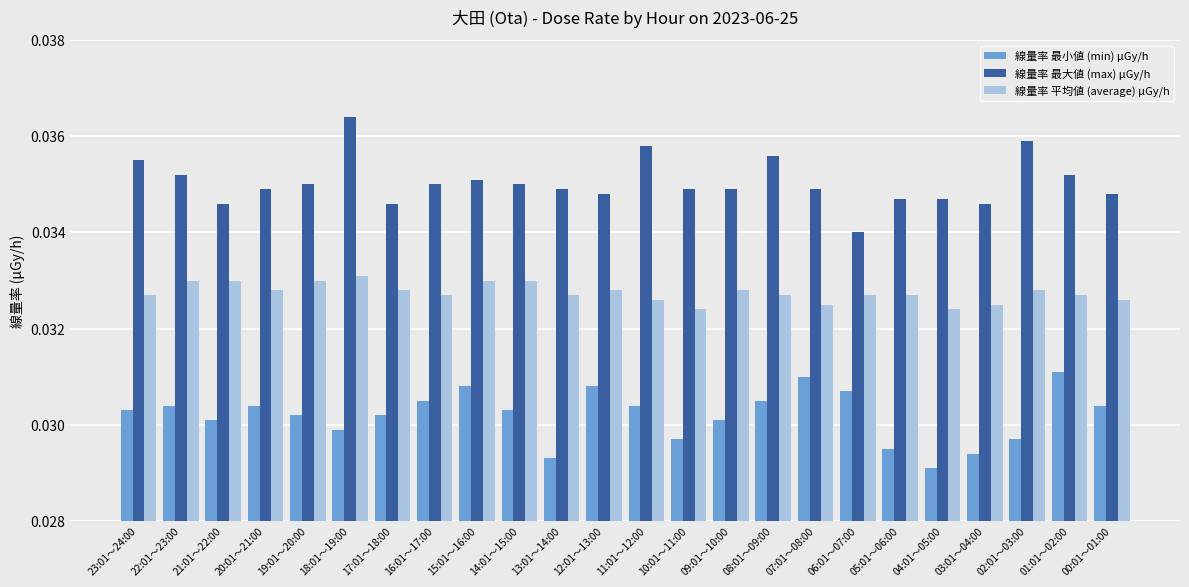

Count the 線量率 最小値 (min) μGy/h values in the range 0 to 1.

24